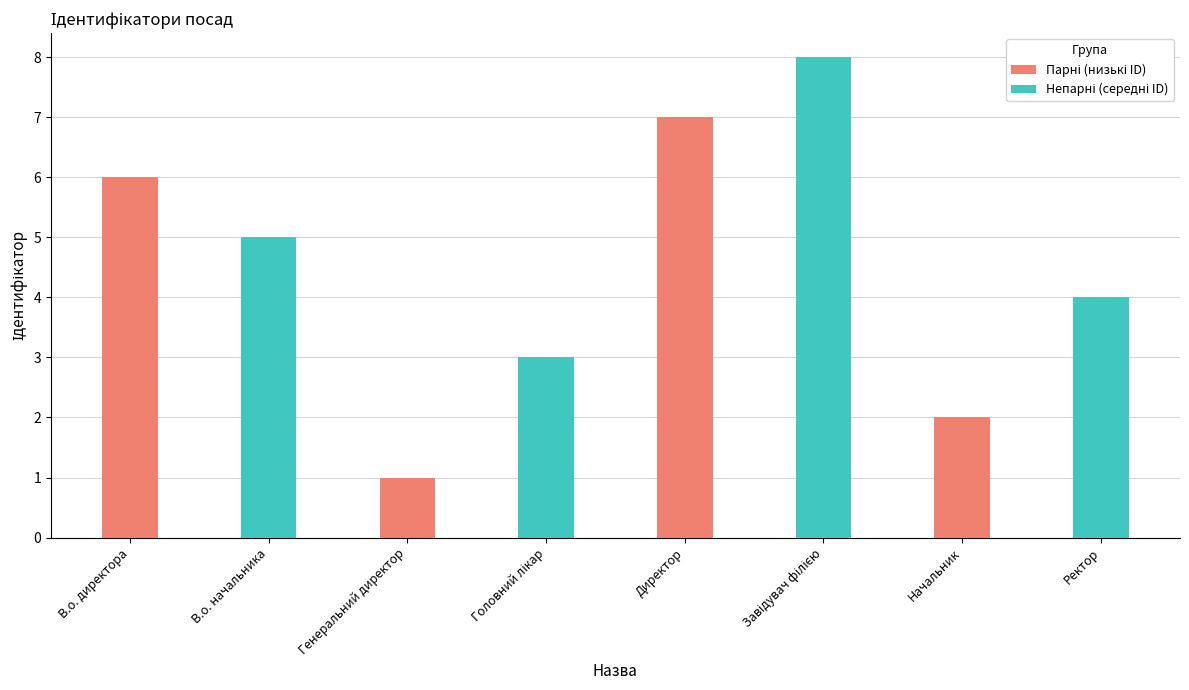

Which category has the highest value across all series?

Директор